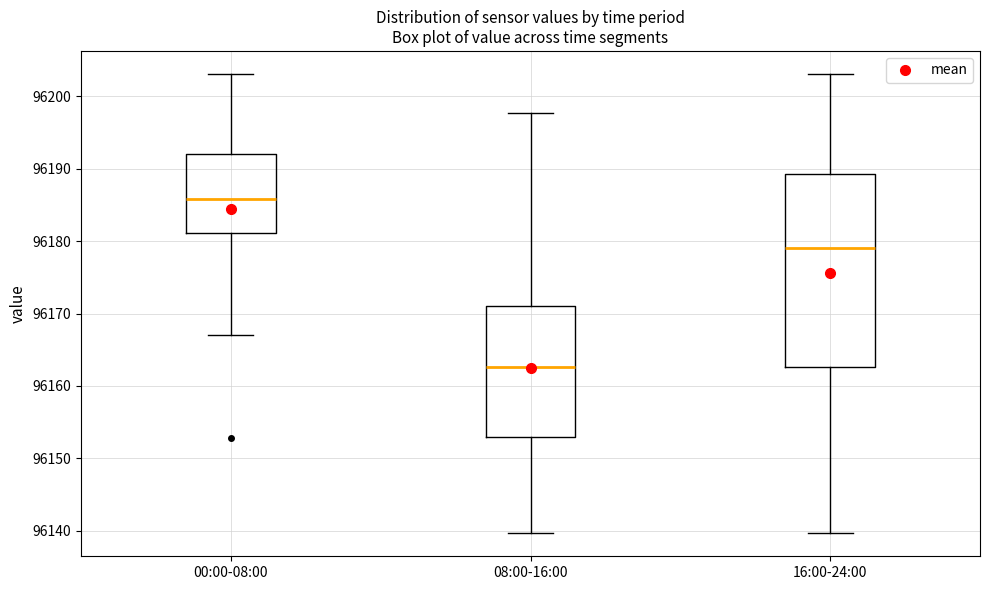

Where is the lower edge of the box for 08:00-16:00 on the y-axis? The values are not printed on the chart, so give them approximately, as read against the axis.

96153